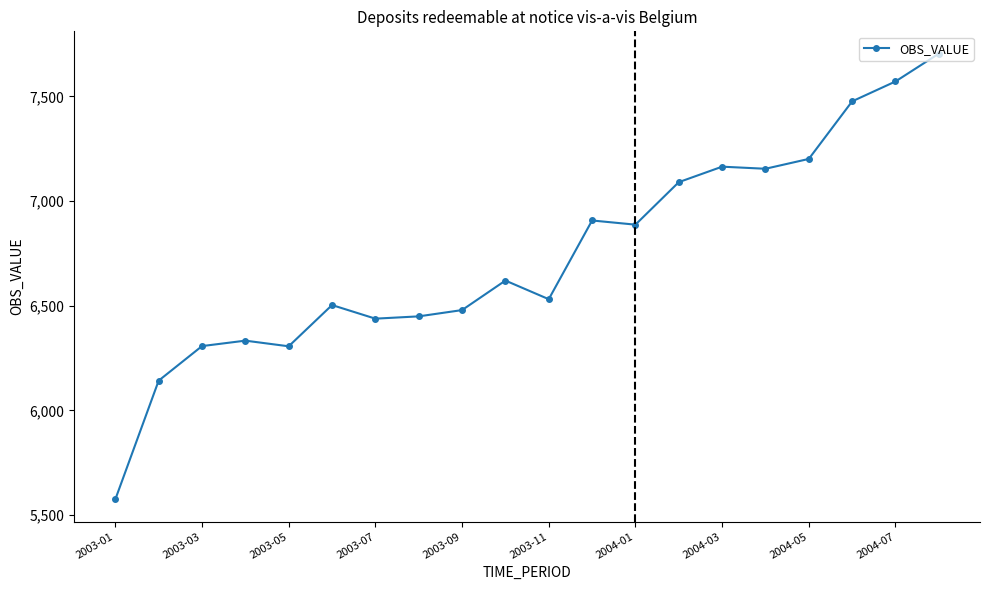

What is the difference between the maximum and second lowest values?

1562